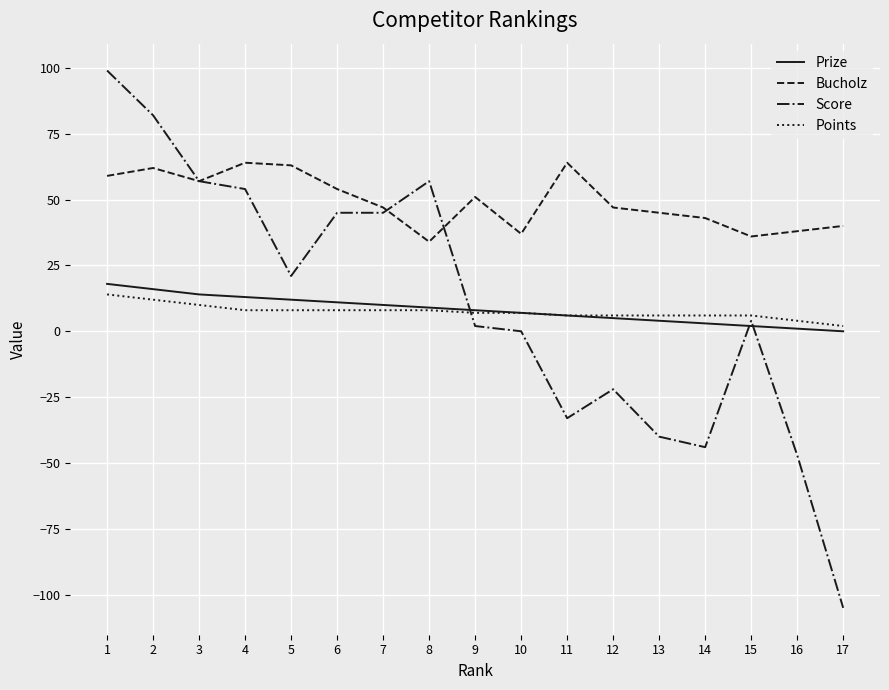

Is the value of Score at 17 greater than the value of Bucholz at 7?

No